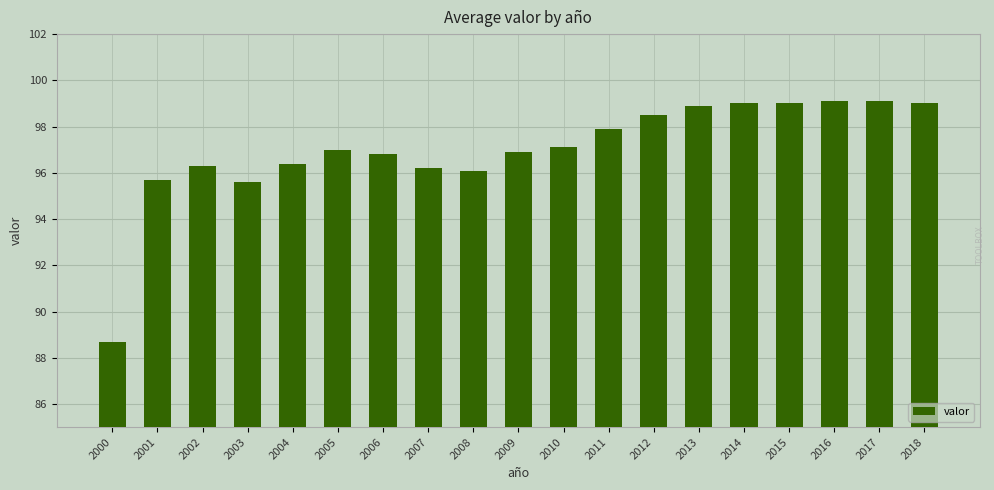

Are the bars horizontal?

No